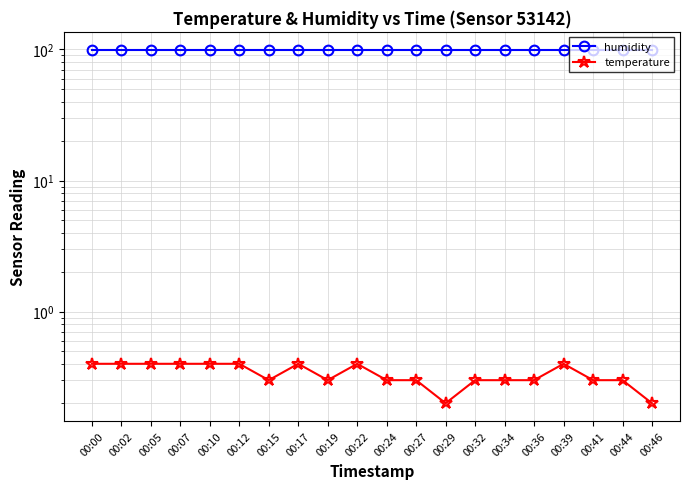

The value of humidity at 00:22 is 99.9. True or false?

True